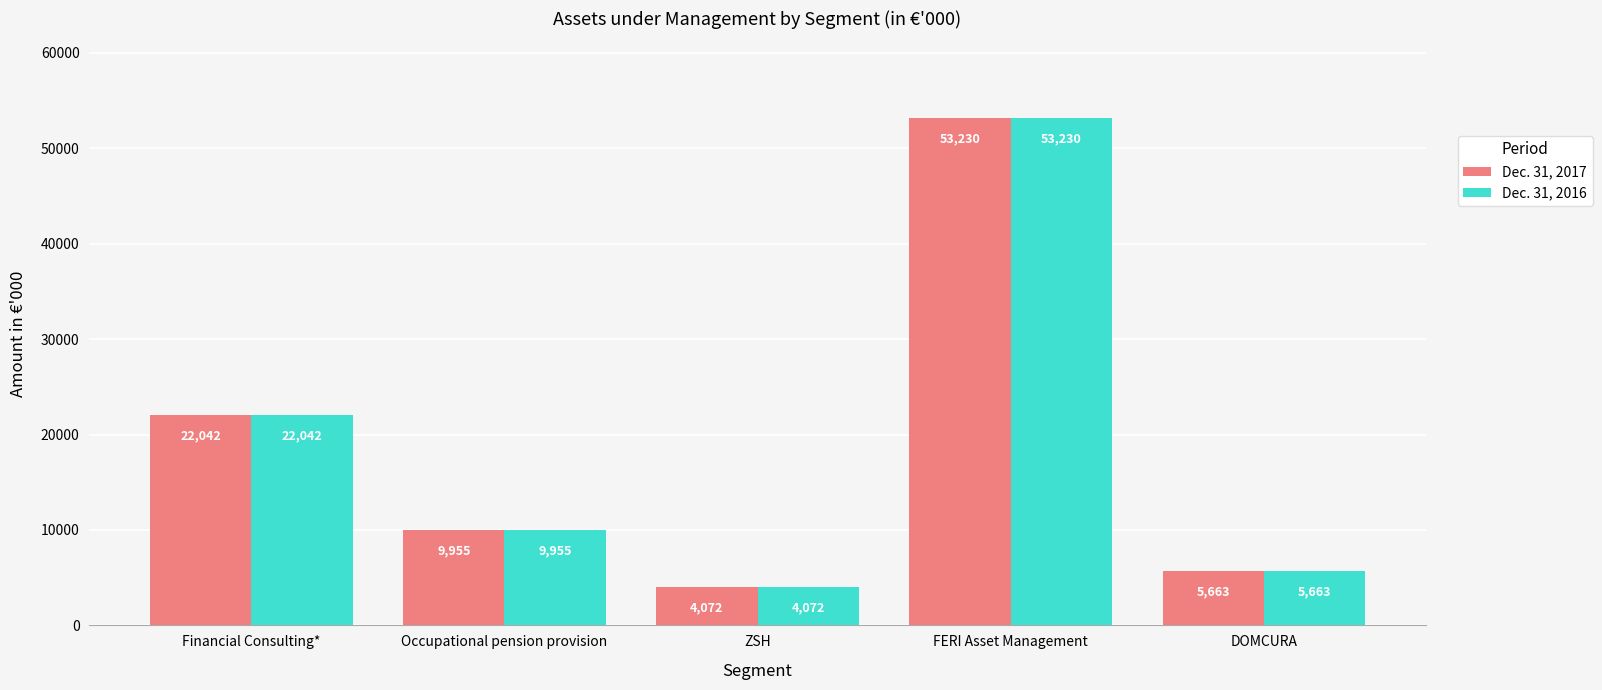

What is the sum of all Dec. 31, 2017 values?

94962